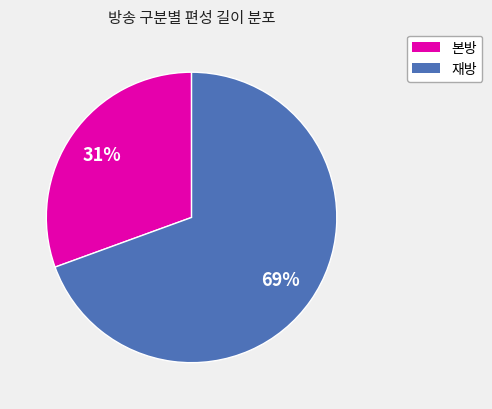

Does any single category account for the majority?

Yes